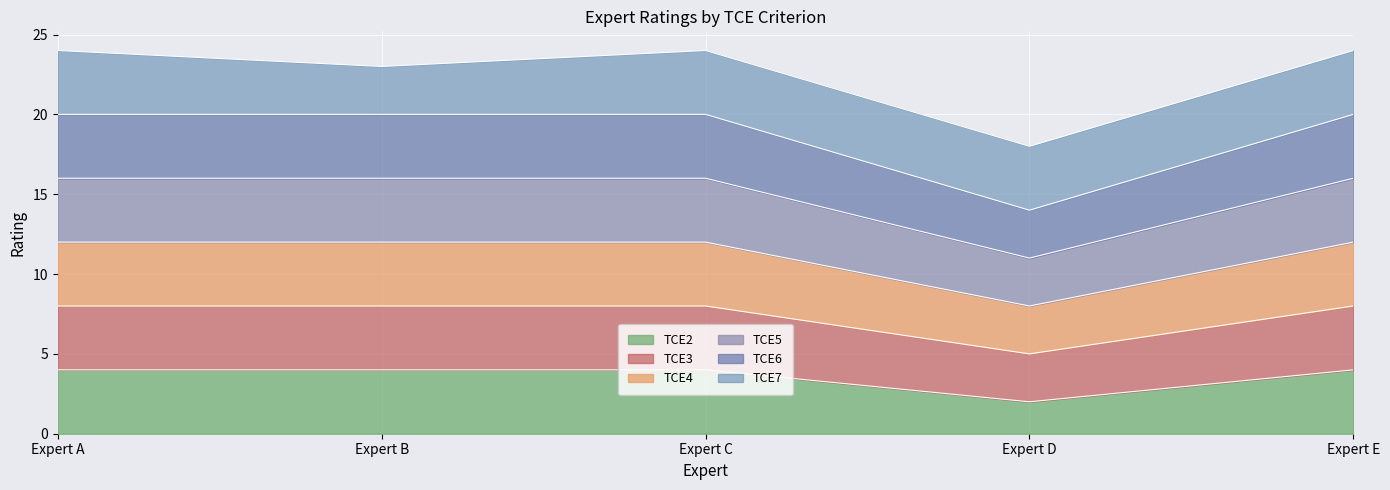

True or false: TCE3 and TCE6 cross at least once.

False